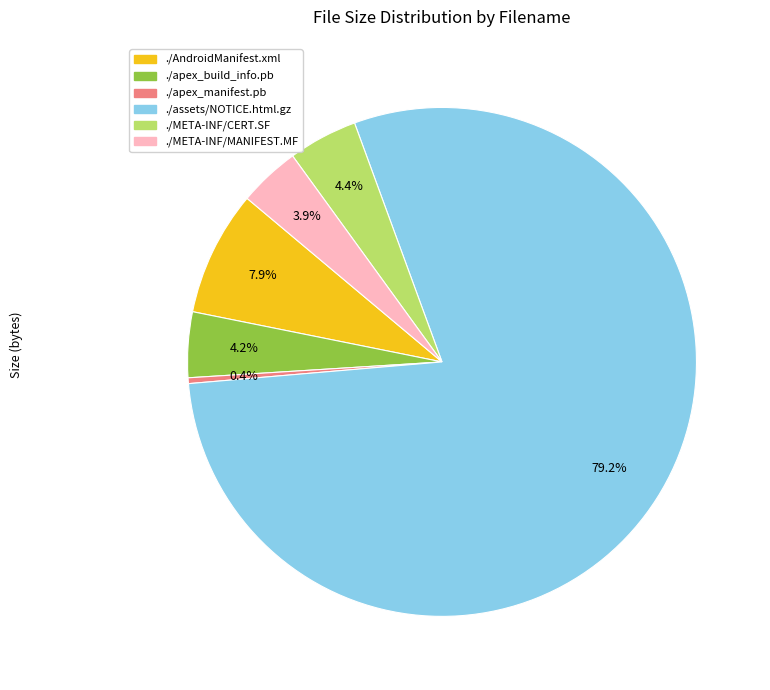

Combined, do ./apex_build_info.pb and ./apex_manifest.pb account for over 50%?

No